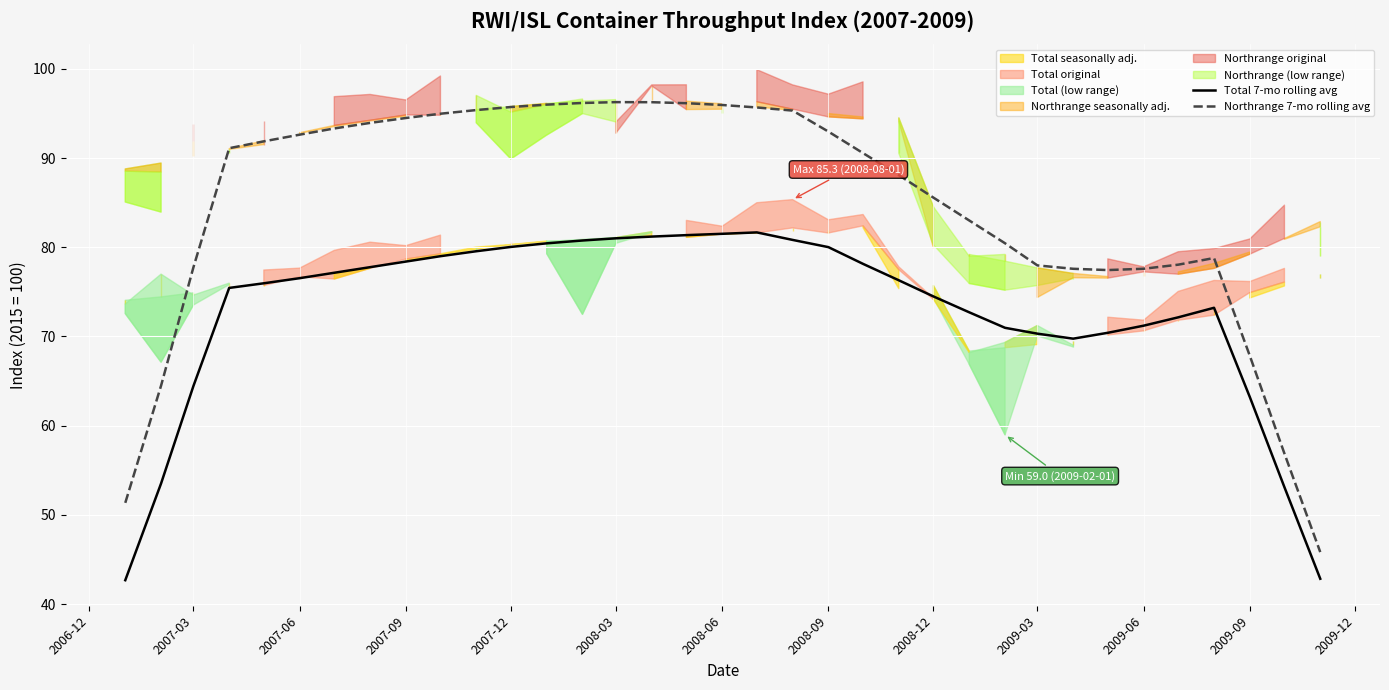

True or false: Total 7-mo rolling avg has a value of 50.5 at 2008-09.

False